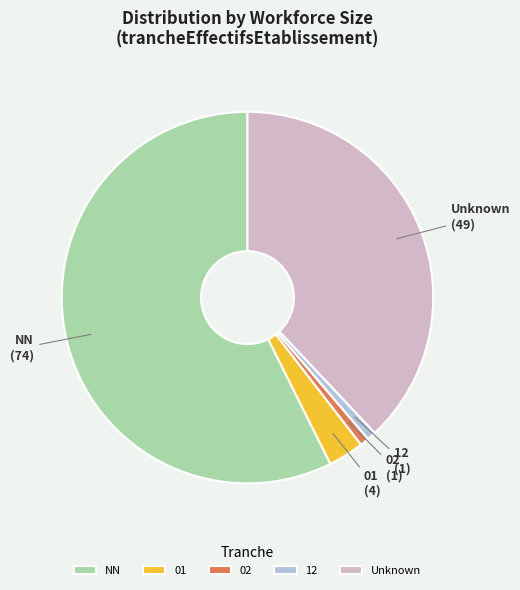

Do Unknown and 12 together represent more than half of the pie?

No